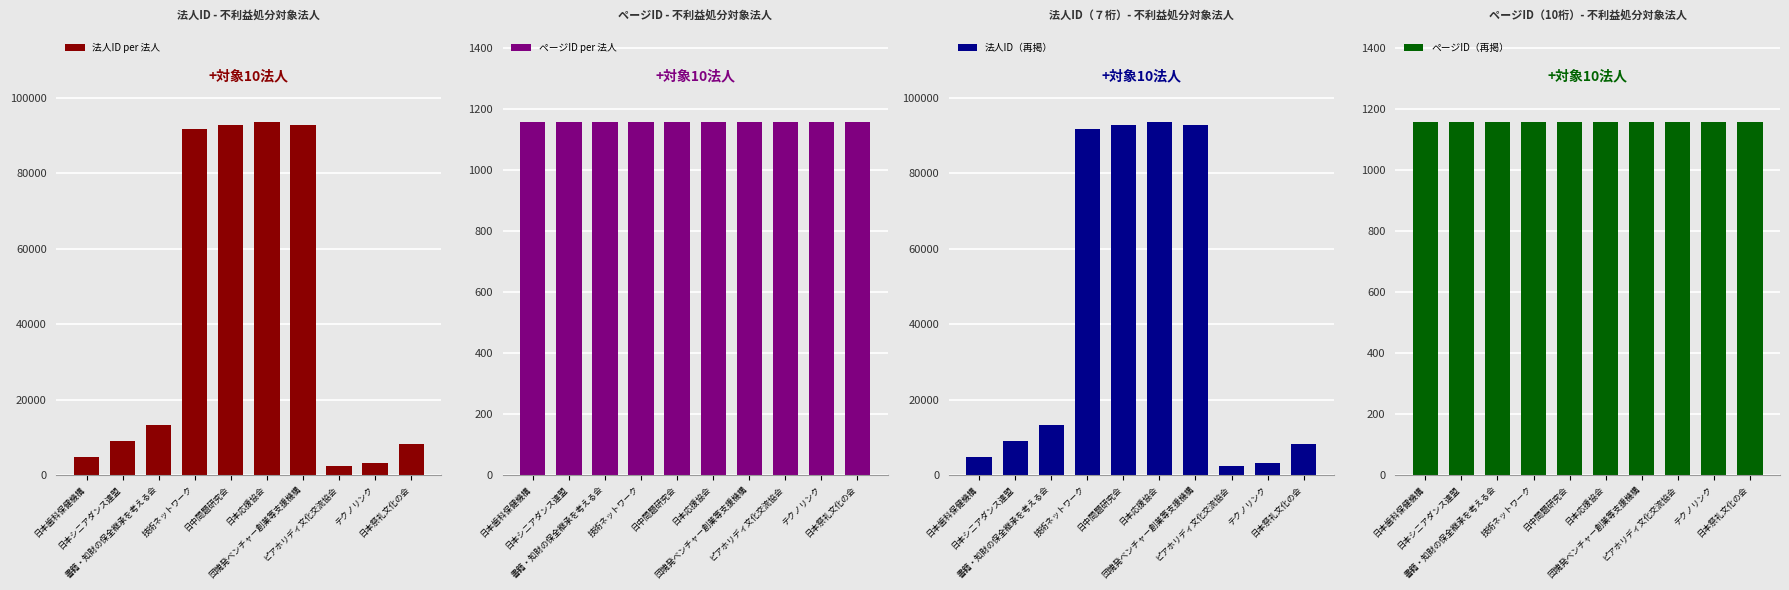

What is the difference between the 法人ID（再掲） values at 日本祭礼文化の会 and 書籍・知財の保全継承を考える会?

4833